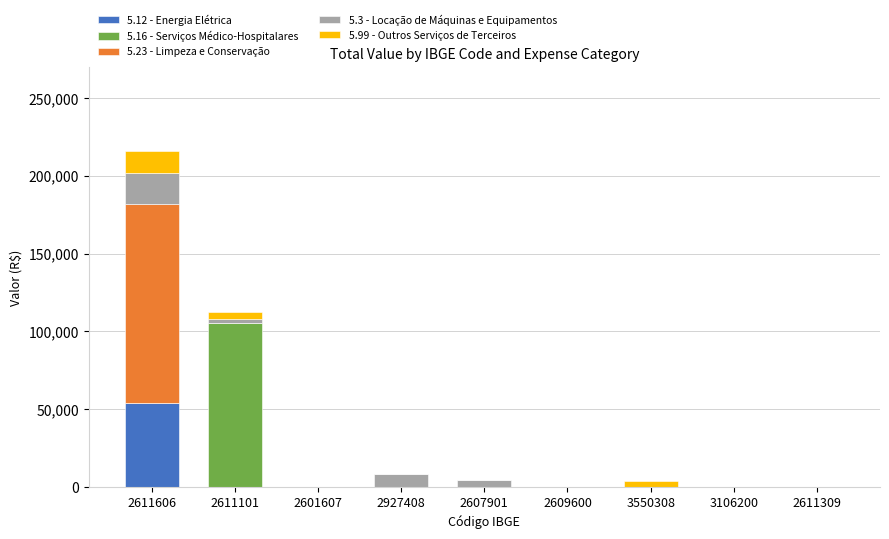

The 5.12 - Energia Elétrica series shows 53797.7 at 2611606. True or false?

True